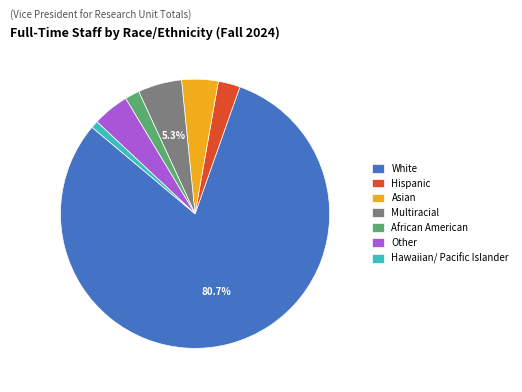

To the nearest percent, what is the average slice percentage?

14%